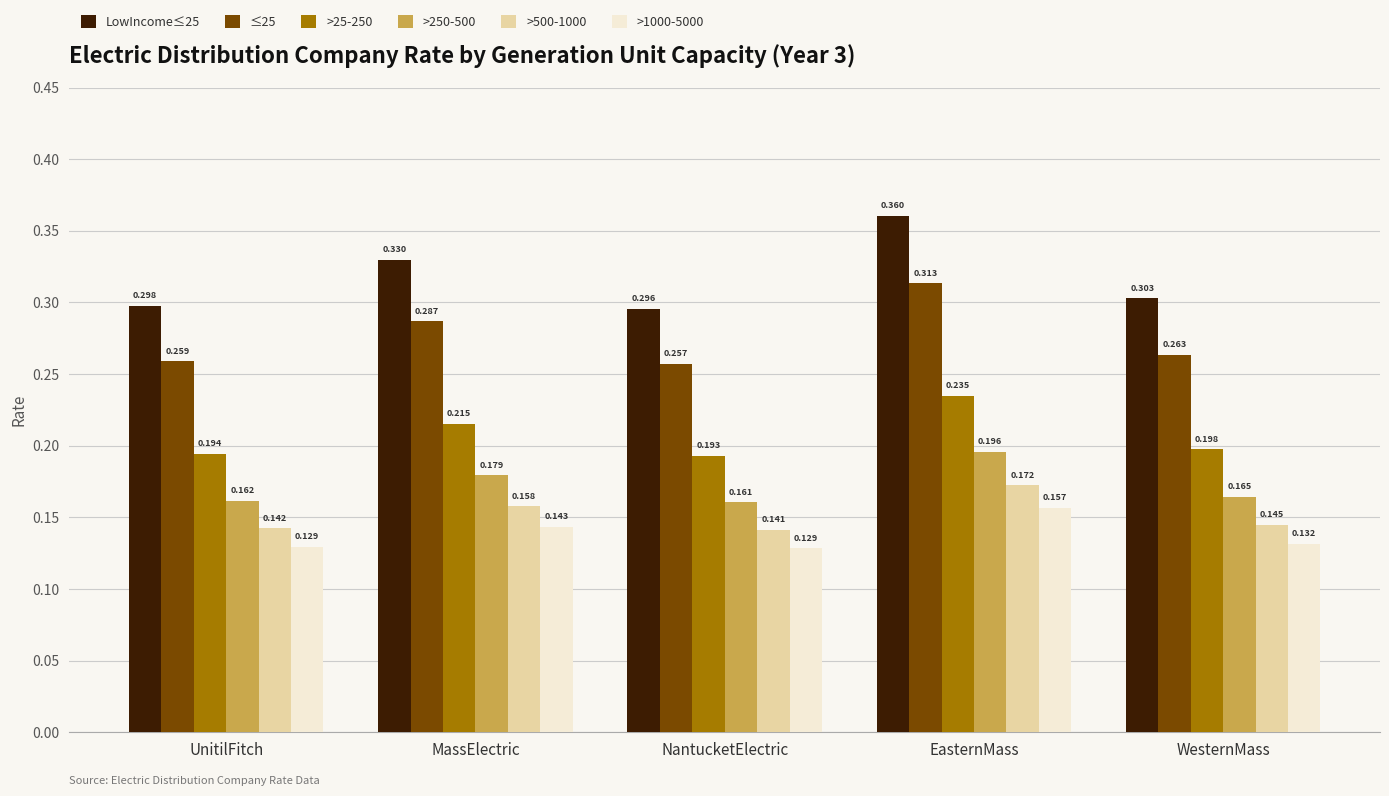

How many distinct data groups are displayed?

6